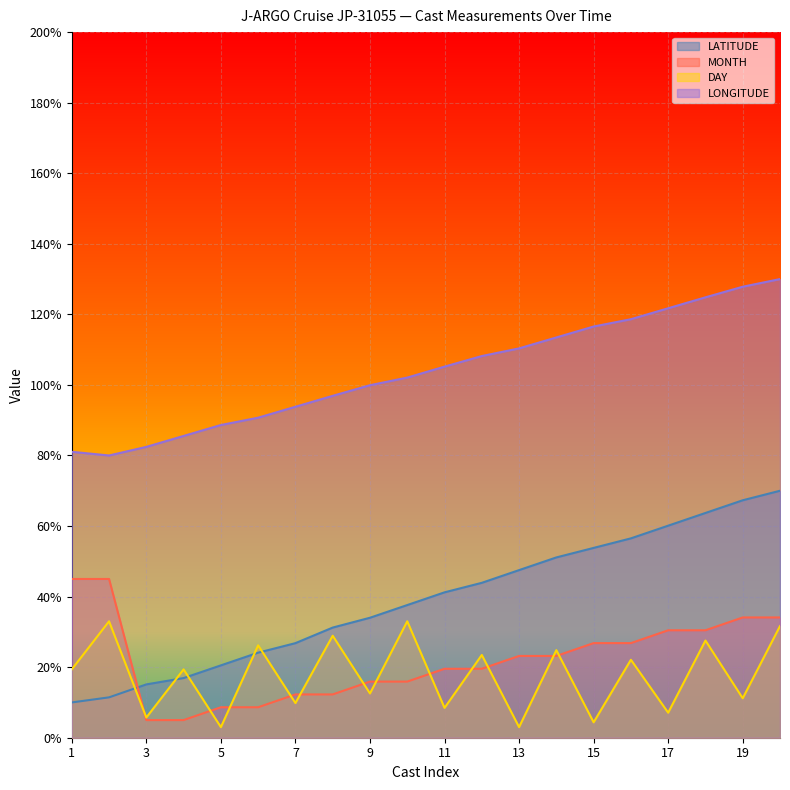

What are all the series names shown in the legend?

LATITUDE, MONTH, DAY, LONGITUDE